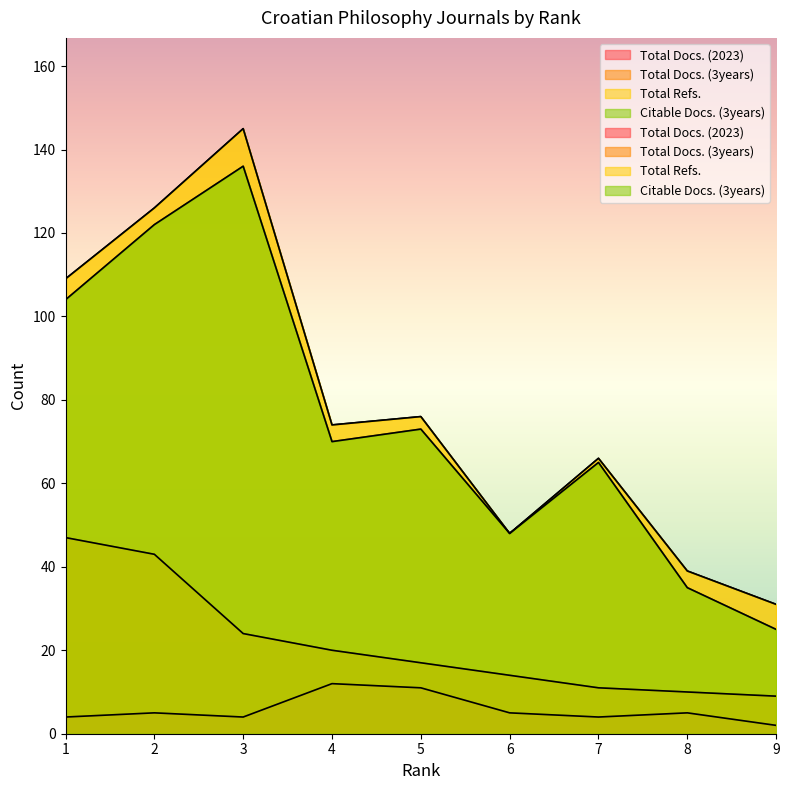

What are all the series names shown in the legend?

Total Docs. (2023), Total Docs. (3years), Total Refs., Citable Docs. (3years)